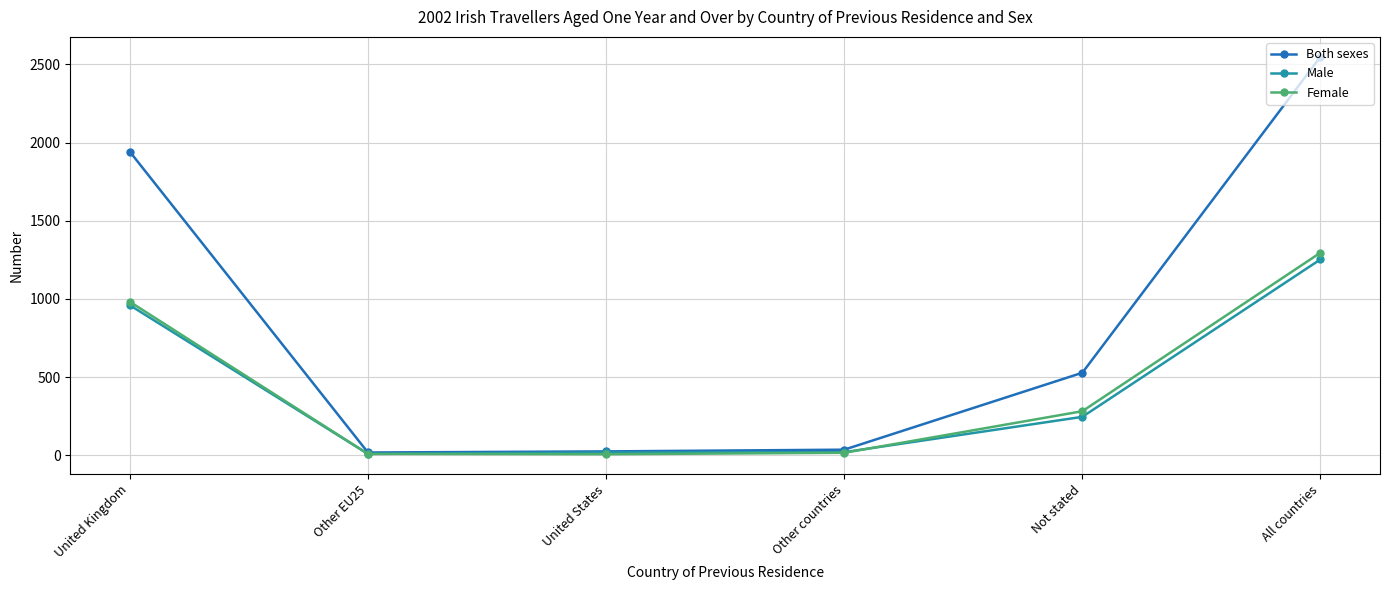

The Male series shows 1253 at All countries. True or false?

True